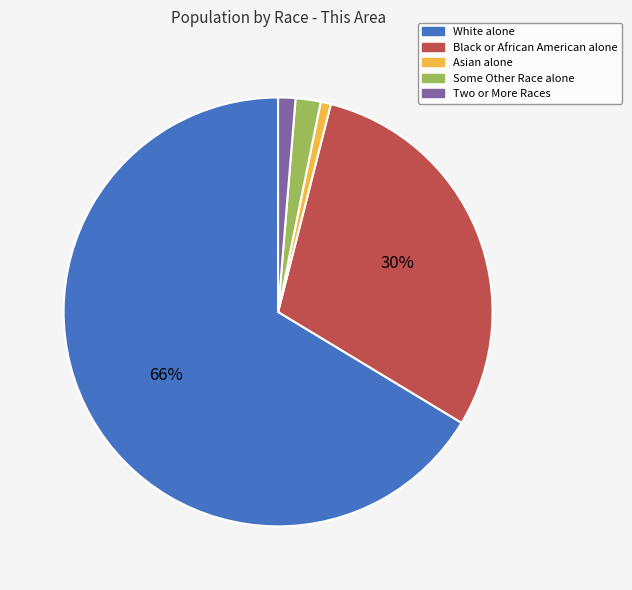

Between Asian alone and Some Other Race alone, which is larger?

Some Other Race alone